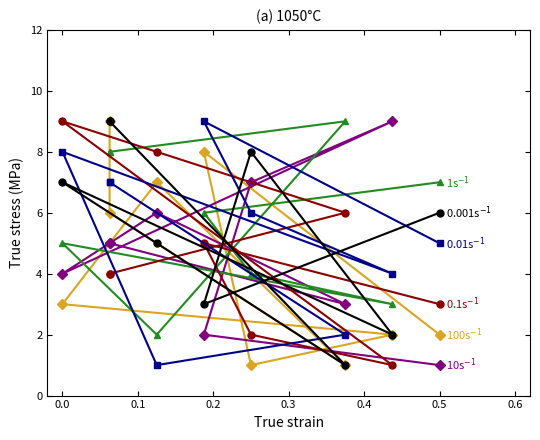

Which series has the largest total across all categories?

1s$^{-1}$